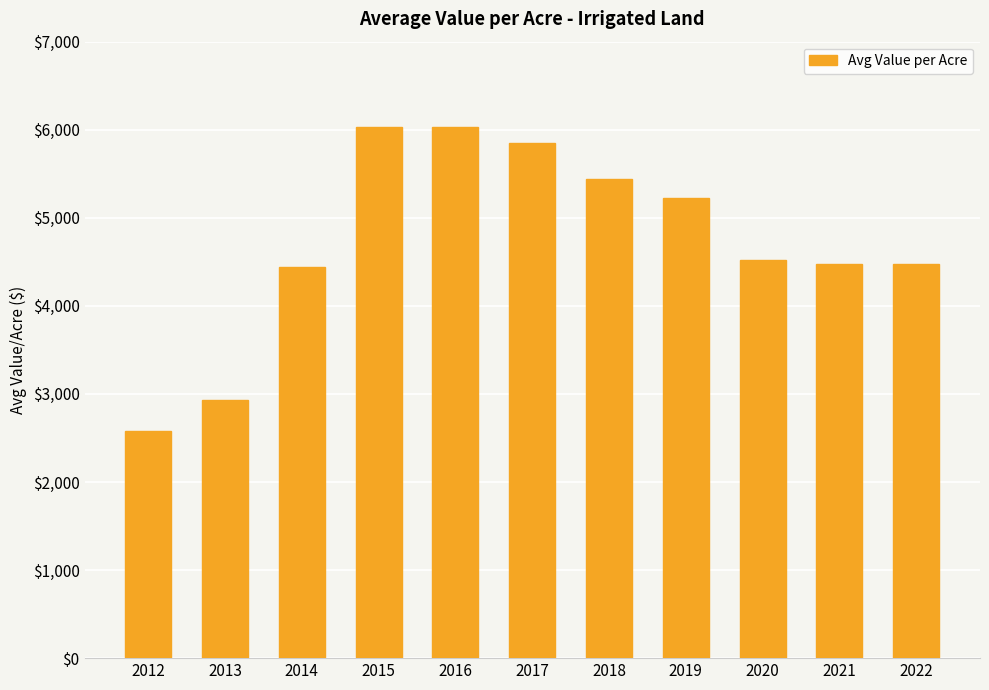

What value does the data have at 2015?

6028.8